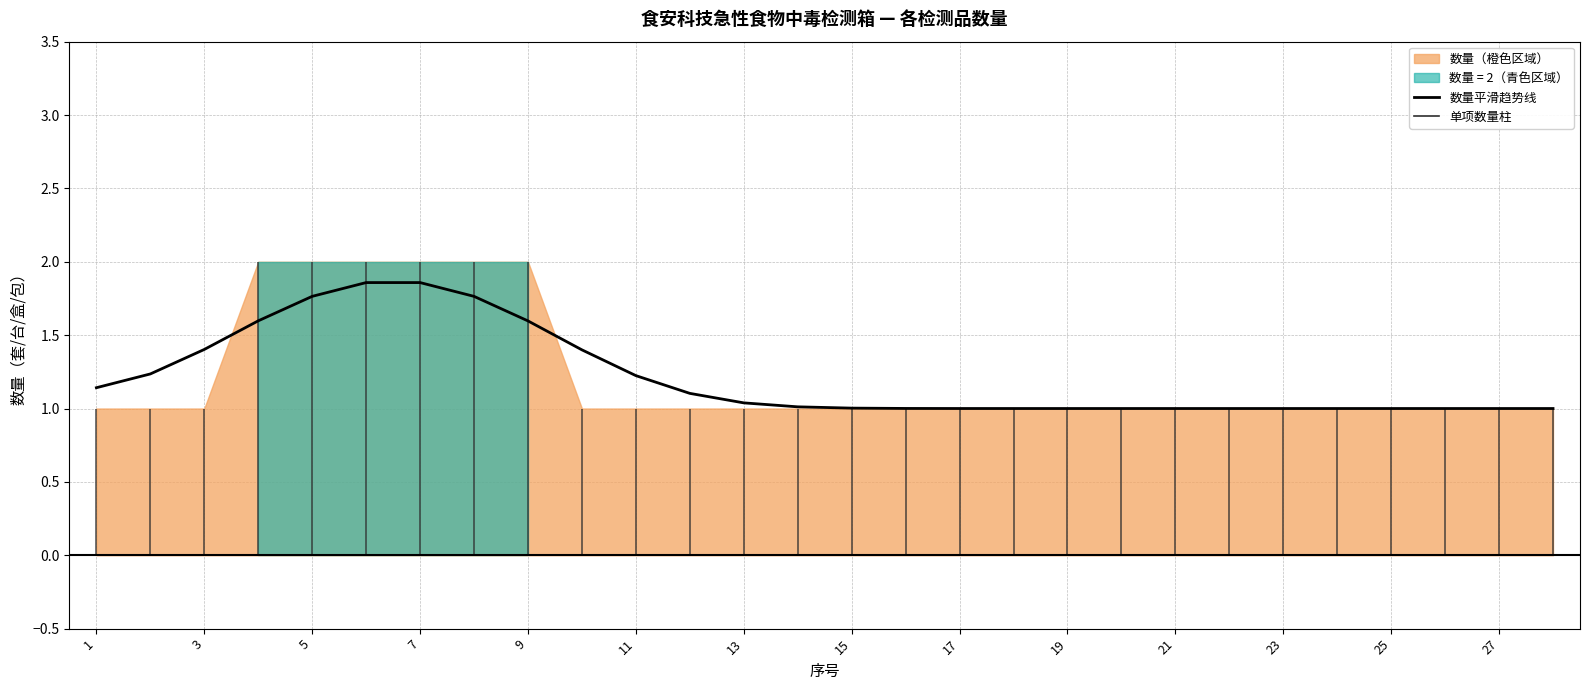

Which label corresponds to the smallest value in the chart?

17